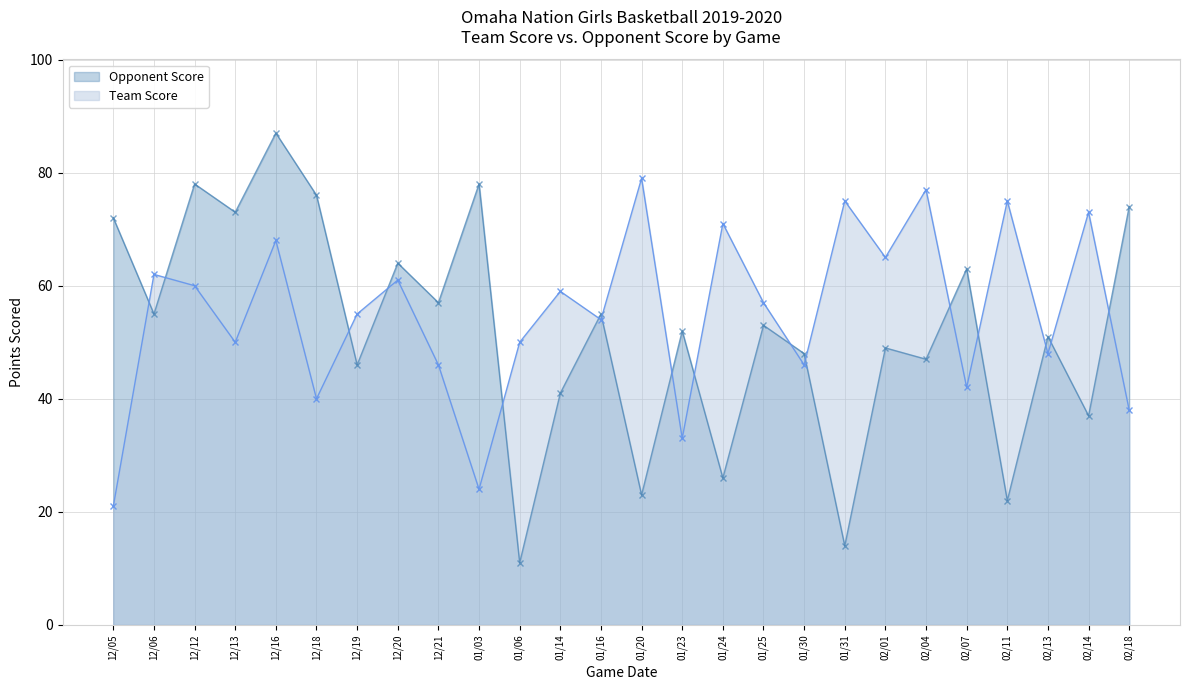

What is the total value across all series at 01/16?

109